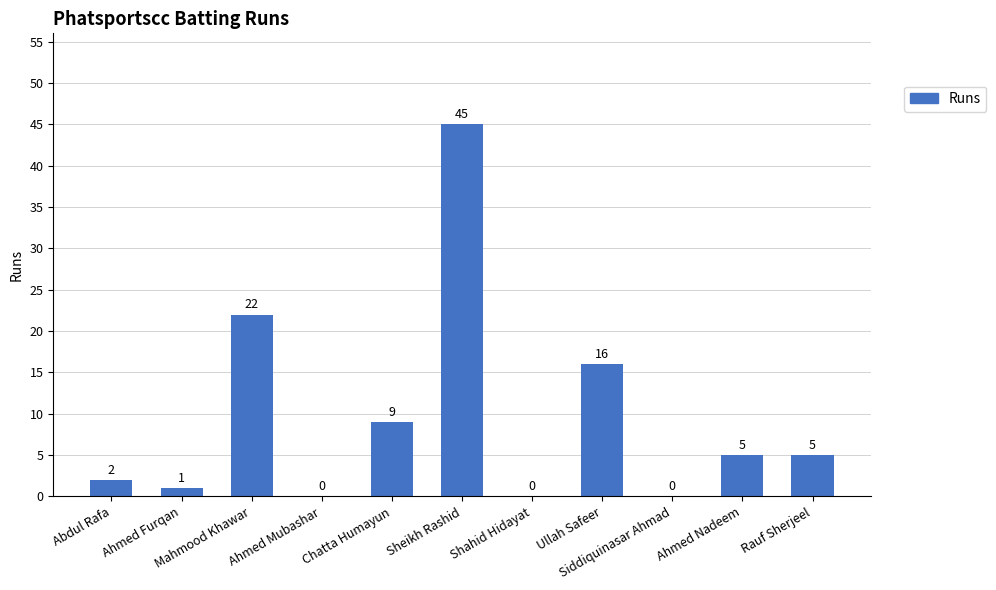

Where is the data nearest to the value 22?

Mahmood Khawar